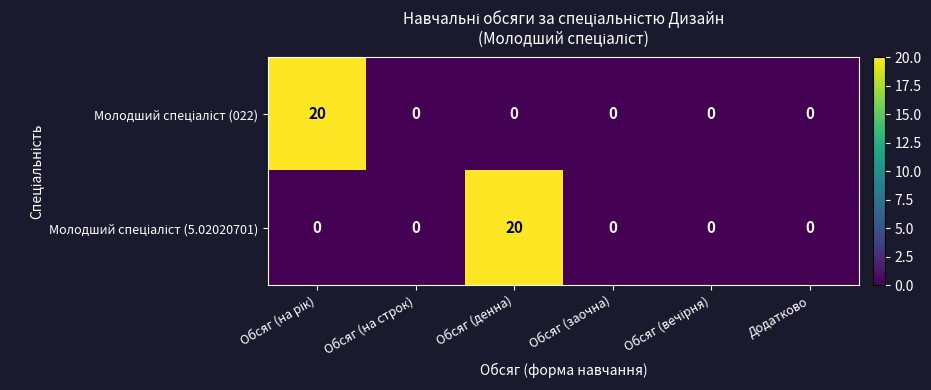

What is the greatest value displayed?

20